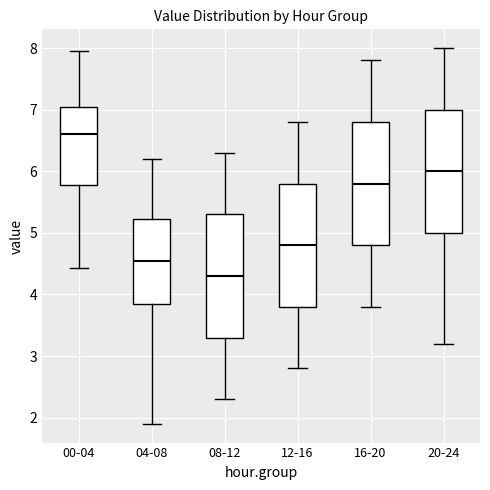

Where is the upper edge of the box for 12-16 on the y-axis? The values are not printed on the chart, so give them approximately, as read against the axis.

5.8